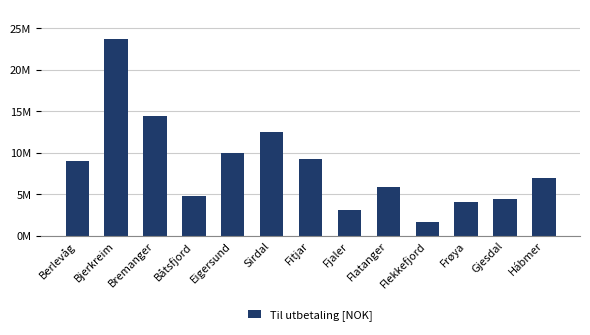

Does the chart contain any negative values?

No